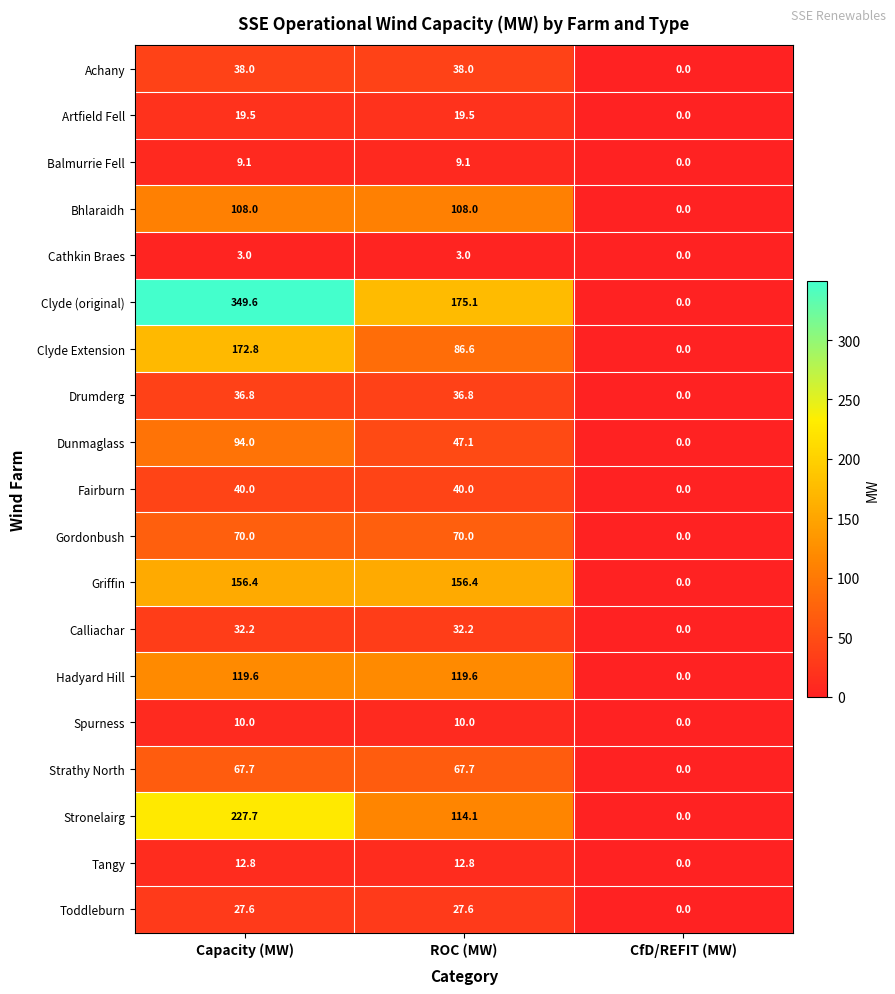

At which label is Artfield Fell closest to 9?

CfD/REFIT (MW)